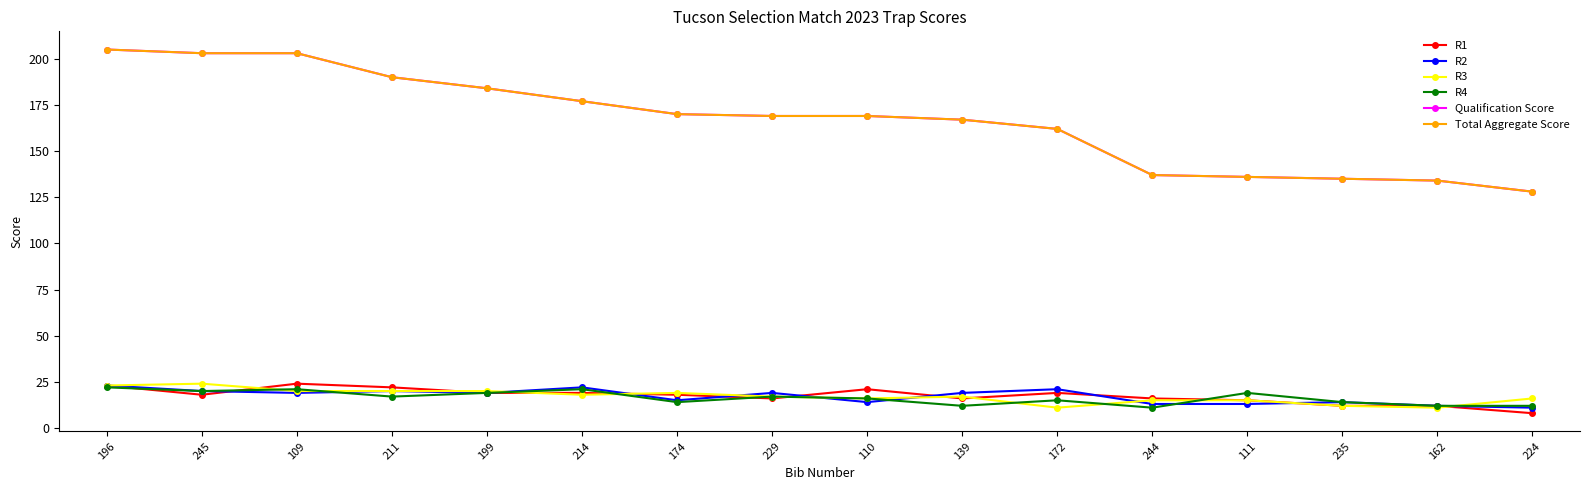

The value of R1 at 109 is 24. True or false?

True